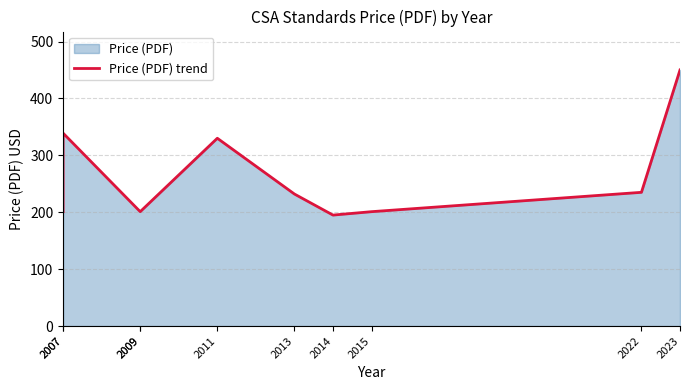

What is the smallest value displayed?

195